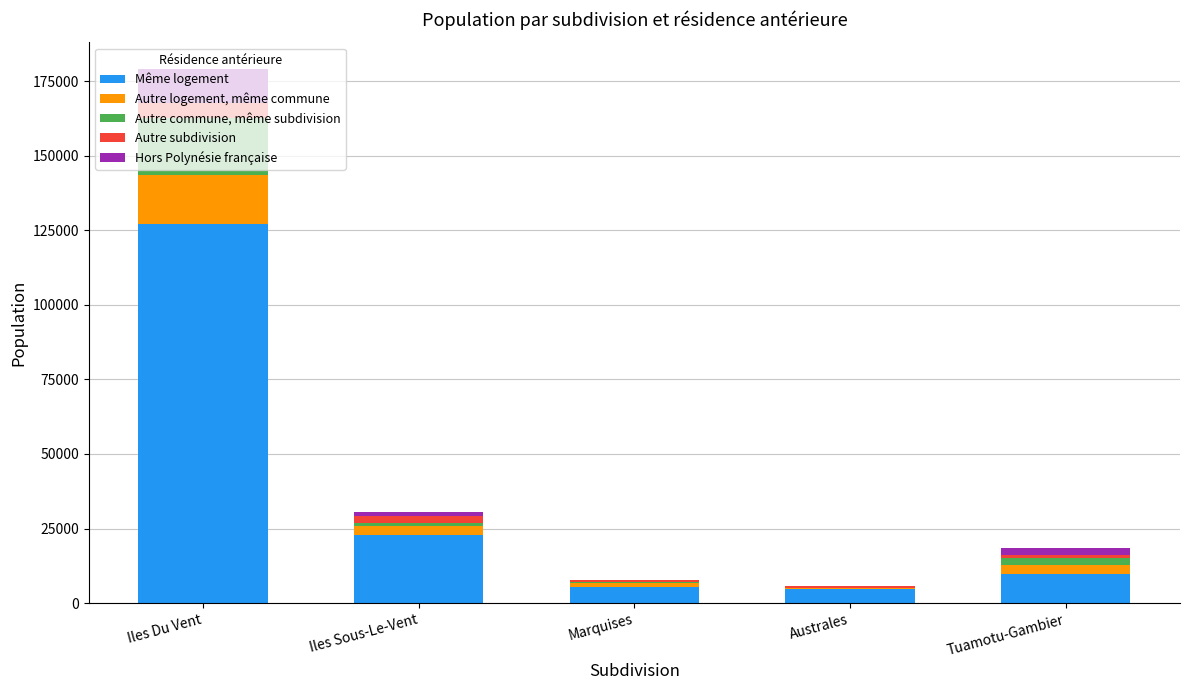

Are the bars horizontal?

No